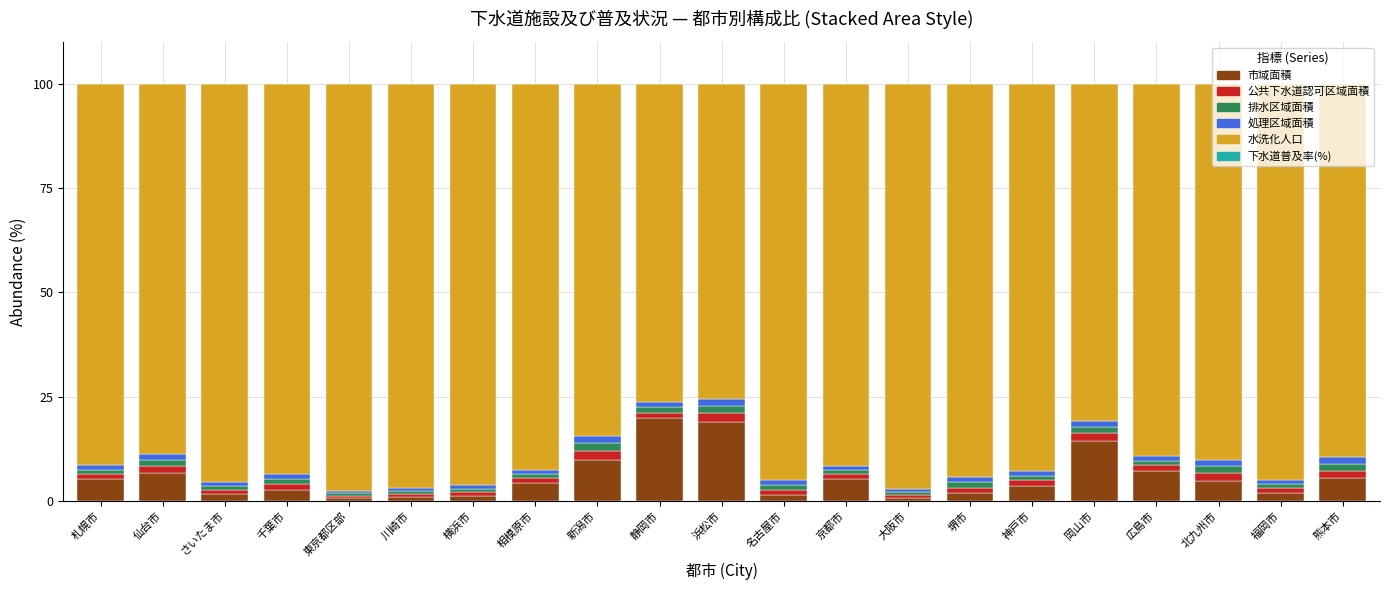

What is the maximum value for 市域面積?

19.8